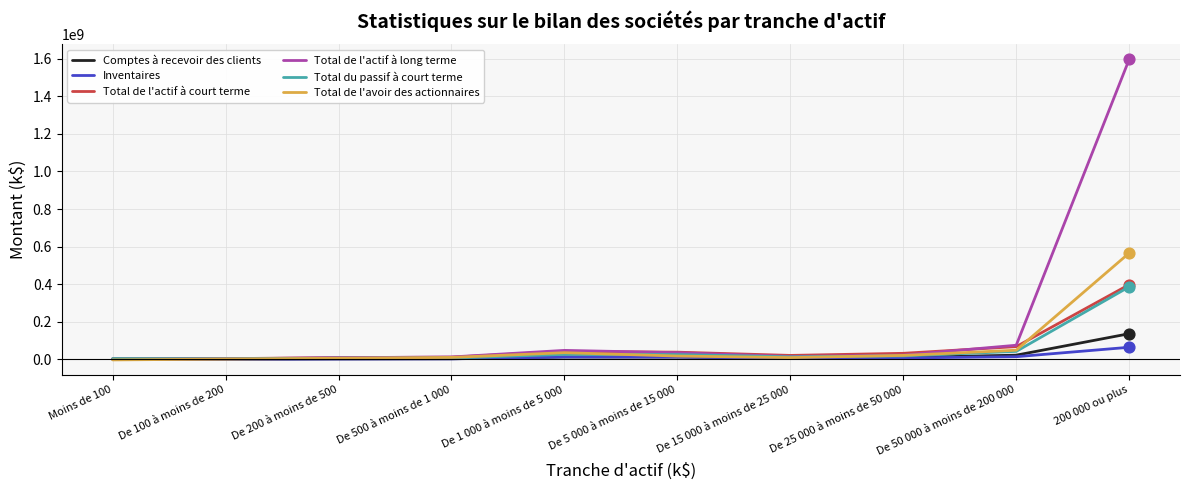

What are all the series names shown in the legend?

Comptes à recevoir des clients, Inventaires, Total de l'actif à court terme, Total de l'actif à long terme, Total du passif à court terme, Total de l'avoir des actionnaires